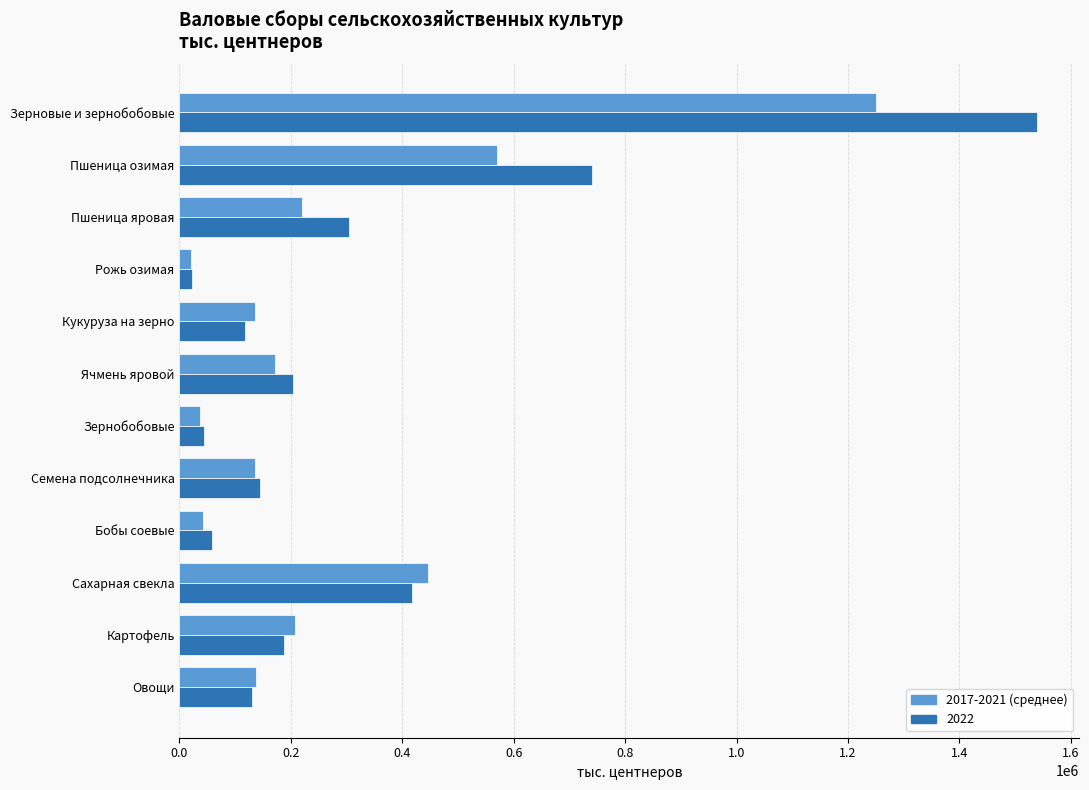

At which category does the chart reach its peak across all series?

Зерновые и зернобобовые